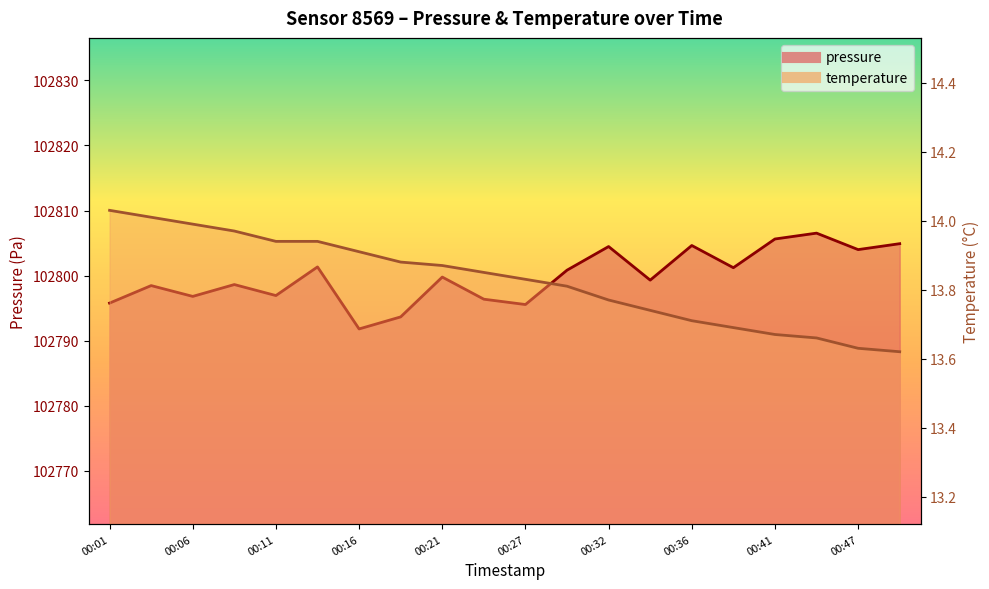

What is the lowest value of the temperature series?

13.6